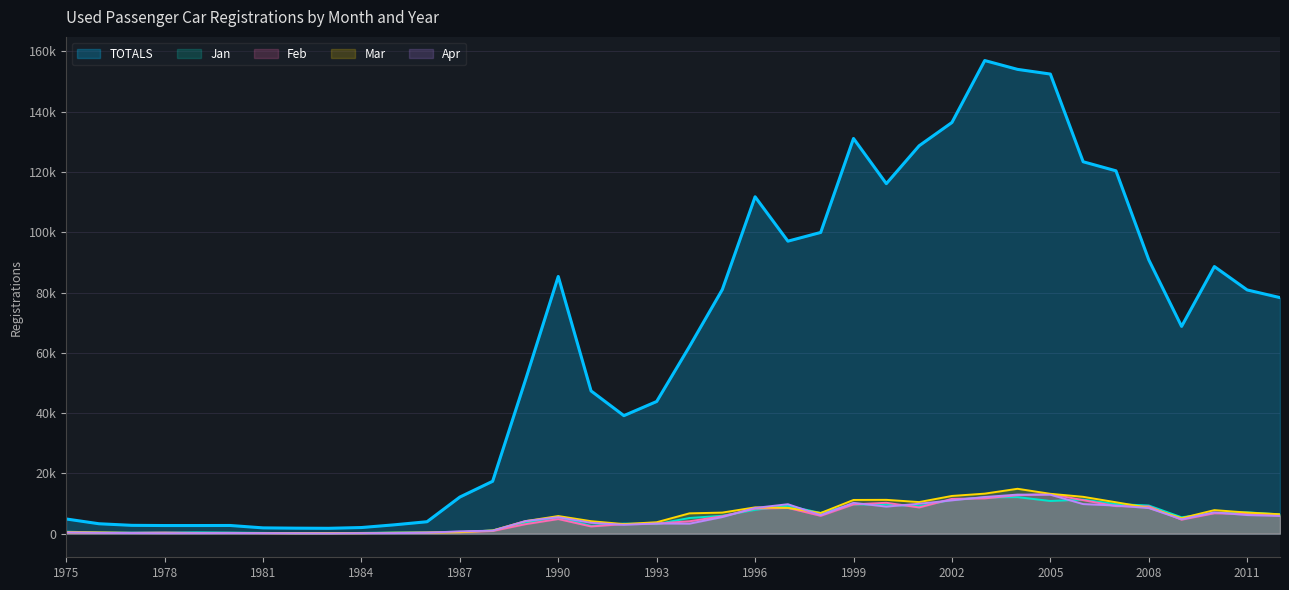

Does the chart display data point markers on the line(s)?

No